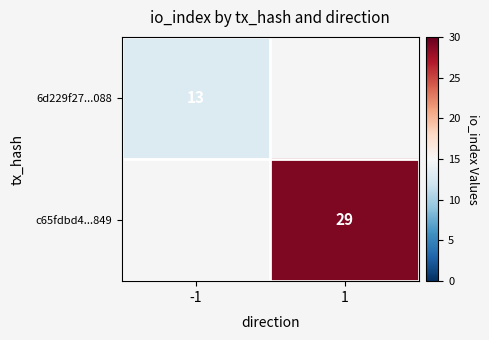

Is it true that c65fdbd4...849 equals 38 at 1?

False